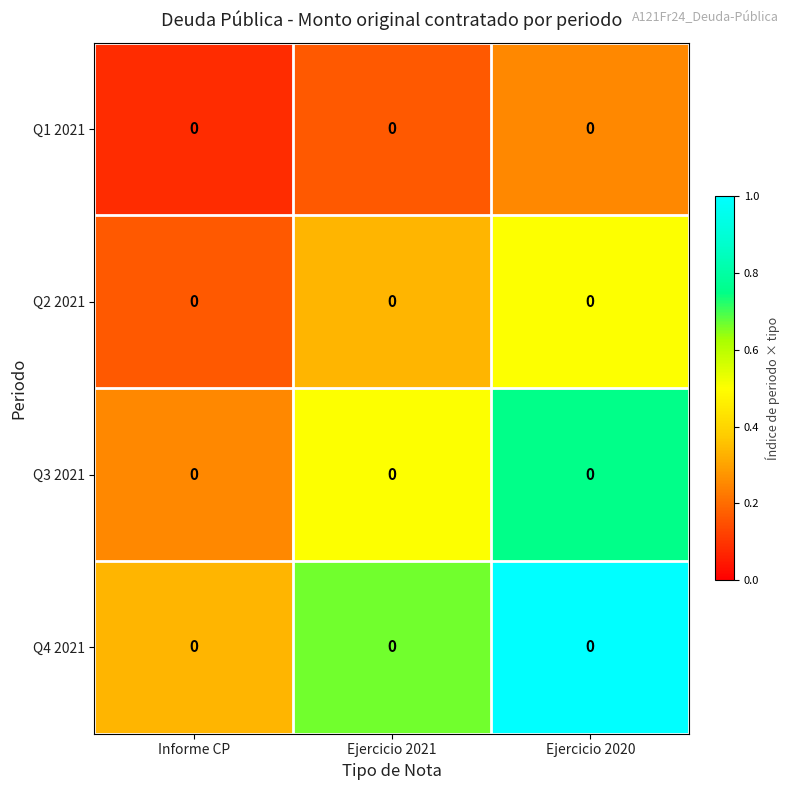

What is the sum of the Q3 2021 values at Informe CP and Ejercicio 2021?

0.8